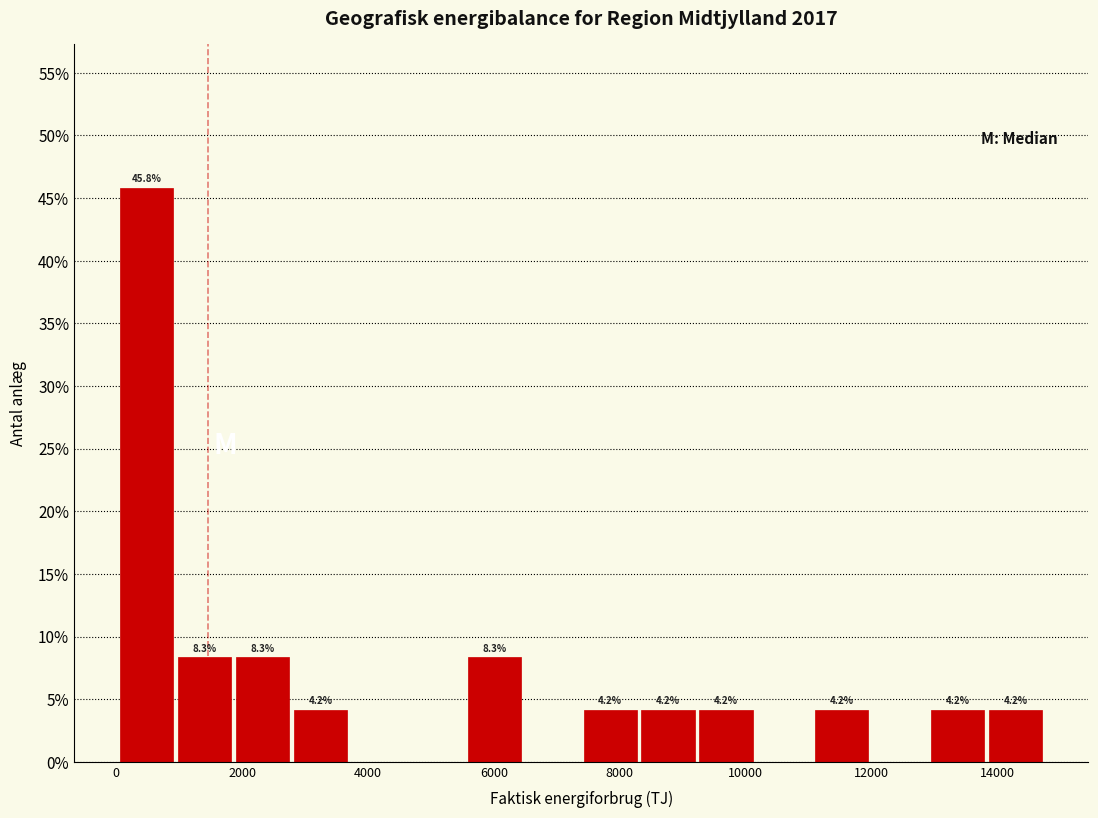

Over which range of the x-axis is the bar tallest?

0 to 1000